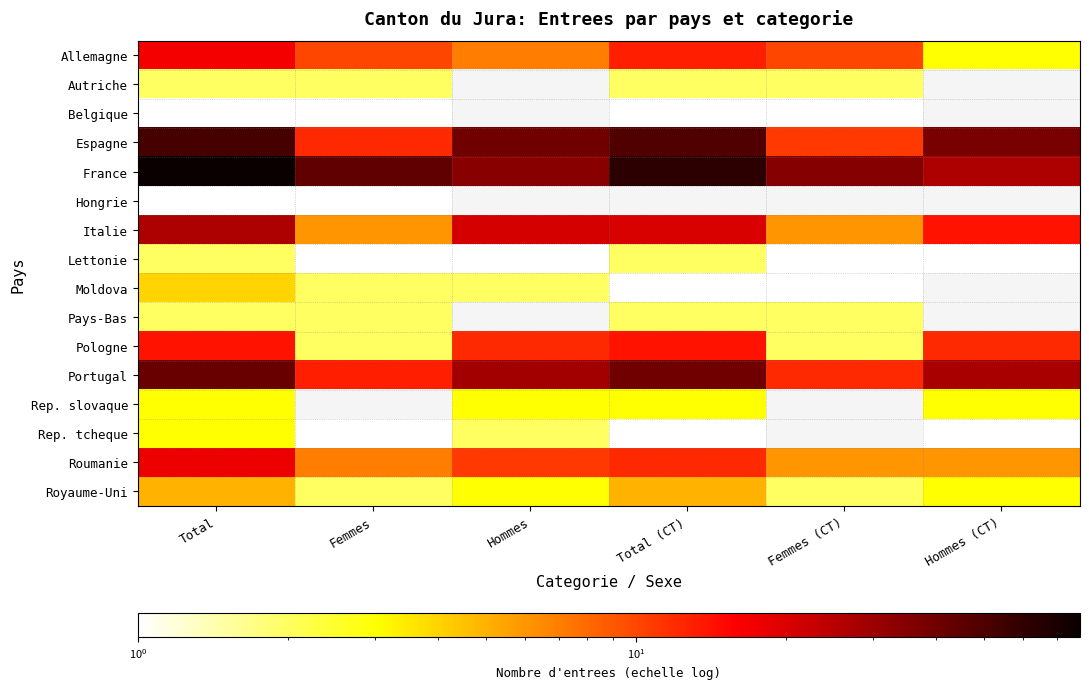

Which label corresponds to the largest value in the chart?

Total